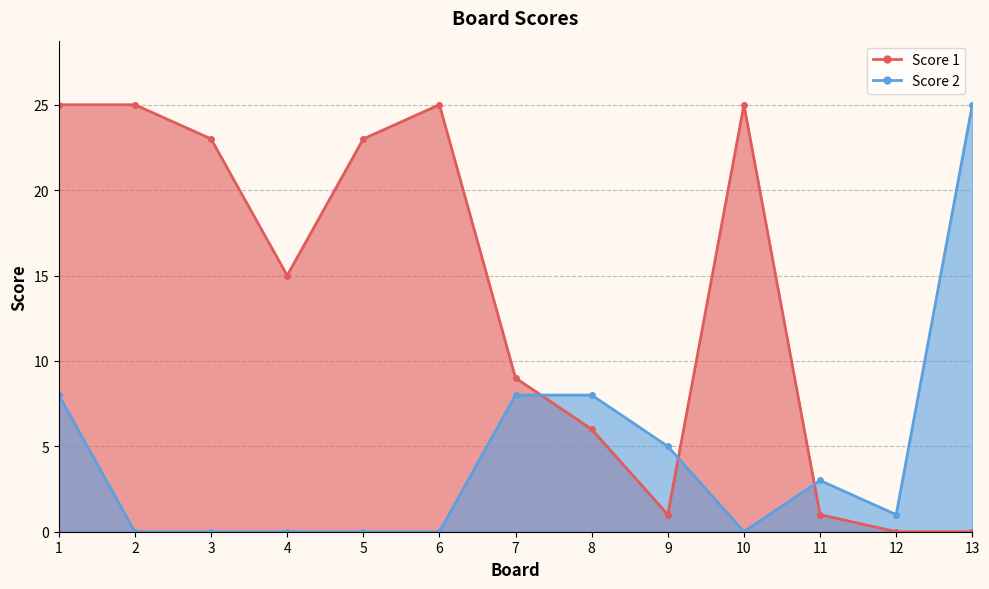

How many data points in Score 2 are above 1?

6